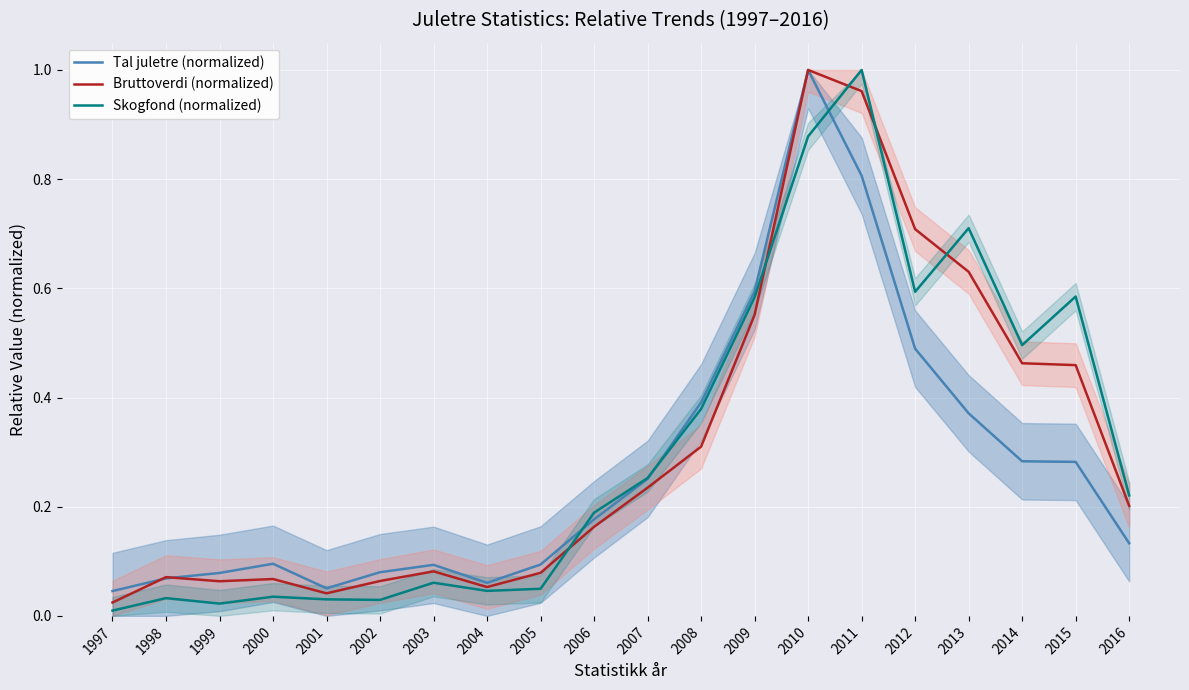

What is the spread (max minus min) of values at 2010?

0.1